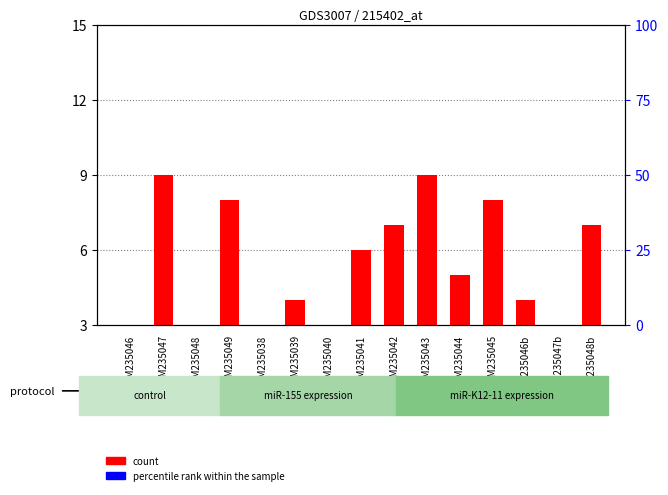

How many bars are there in total?

30